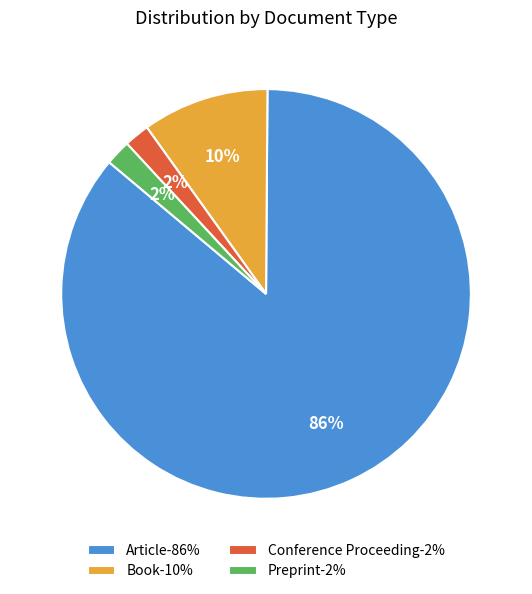

To the nearest percent, what is the difference between the Book and Preprint slice percentages?

8%